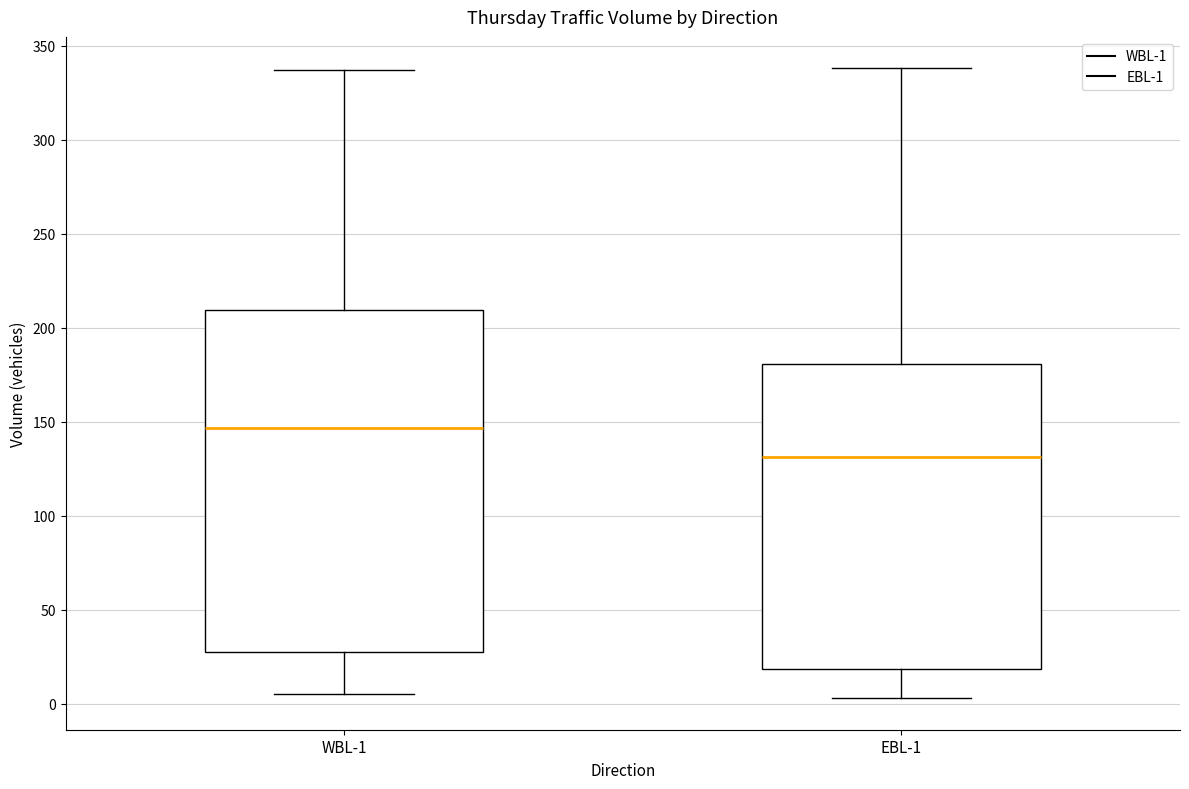

Comparing the boxes themselves (not the whiskers), which one is the tallest?

WBL-1